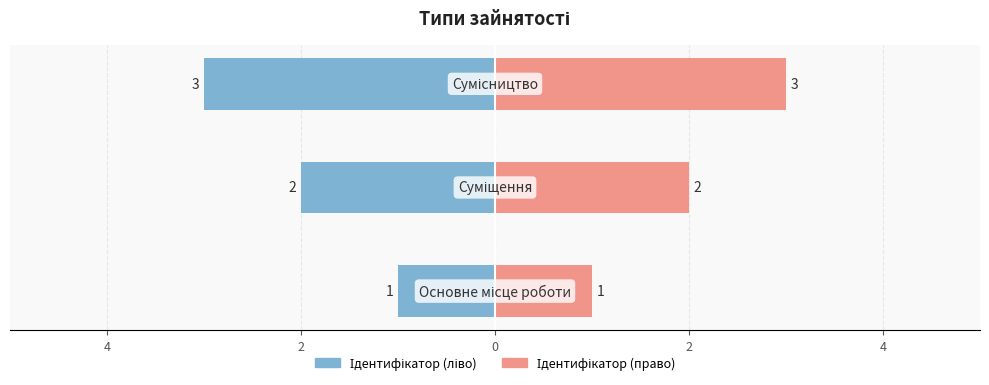

The chart shows a value of 3 at Суміщення. True or false?

False